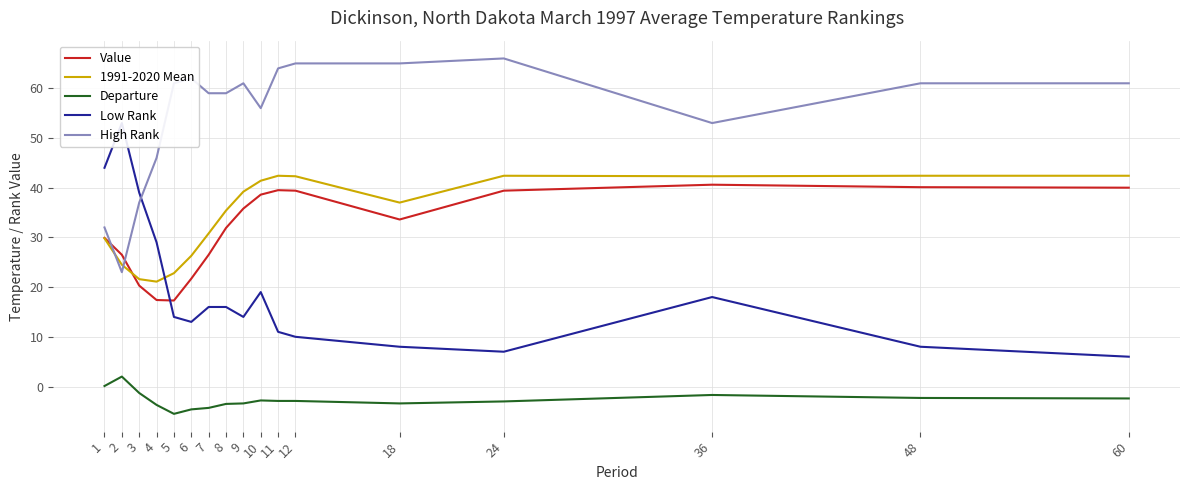

Which category has the lowest value across all series?

5